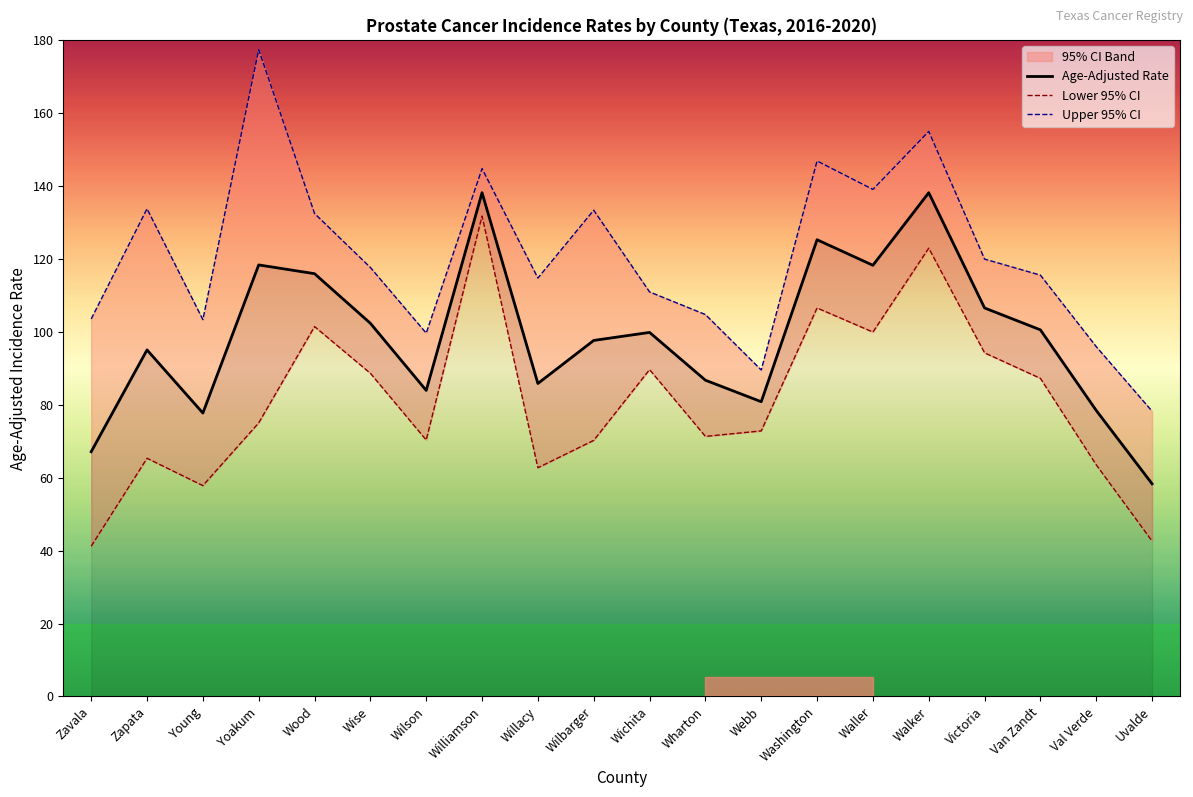

What is the minimum value for Age-Adjusted Rate?

58.3